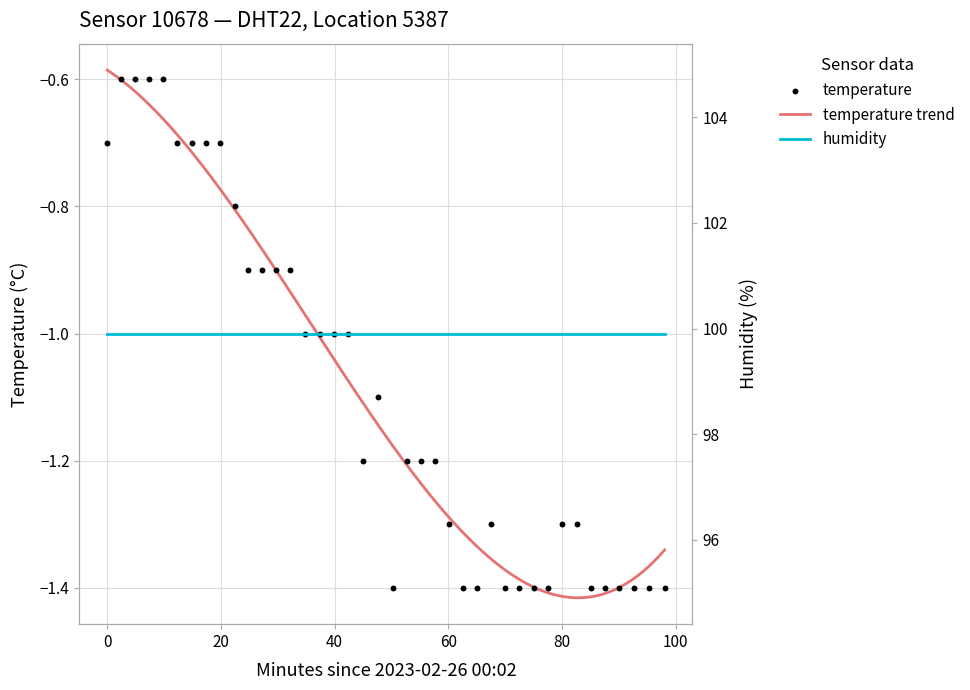

What is the change in value from 2023-02-26T00:17:25 to 2023-02-26T00:39:55?

-0.3